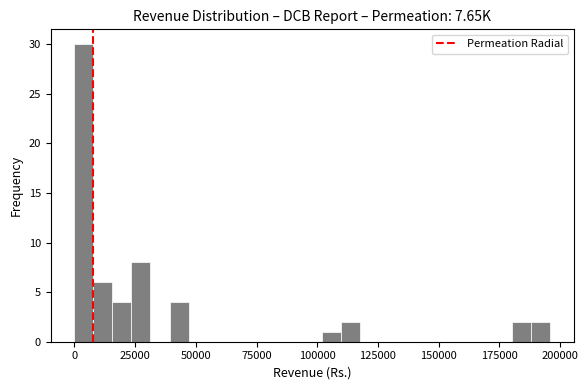

Around what value on the x-axis is the tallest bar? Give the approximate position of its centre, as read against the axis.

5000